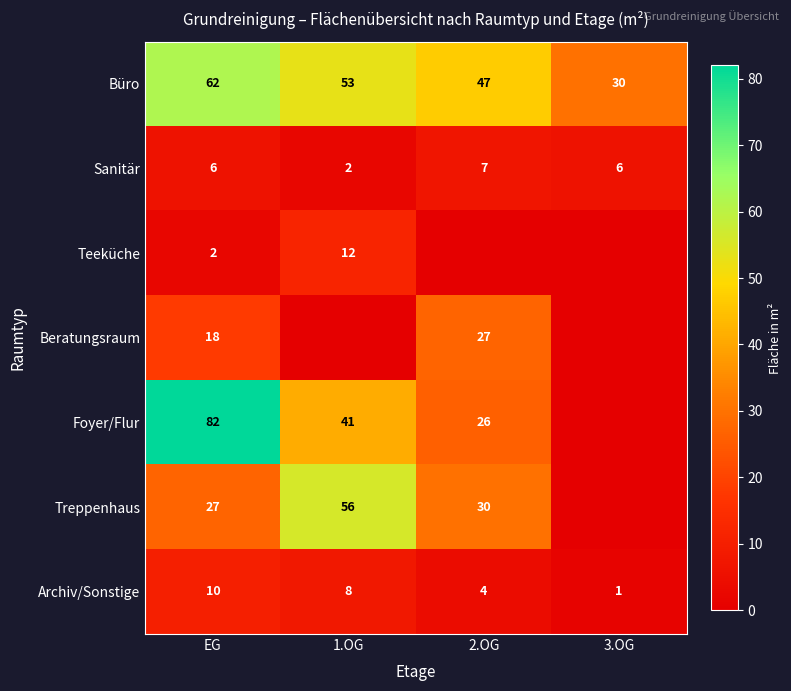

What is the sum of all Archiv/Sonstige values?

23